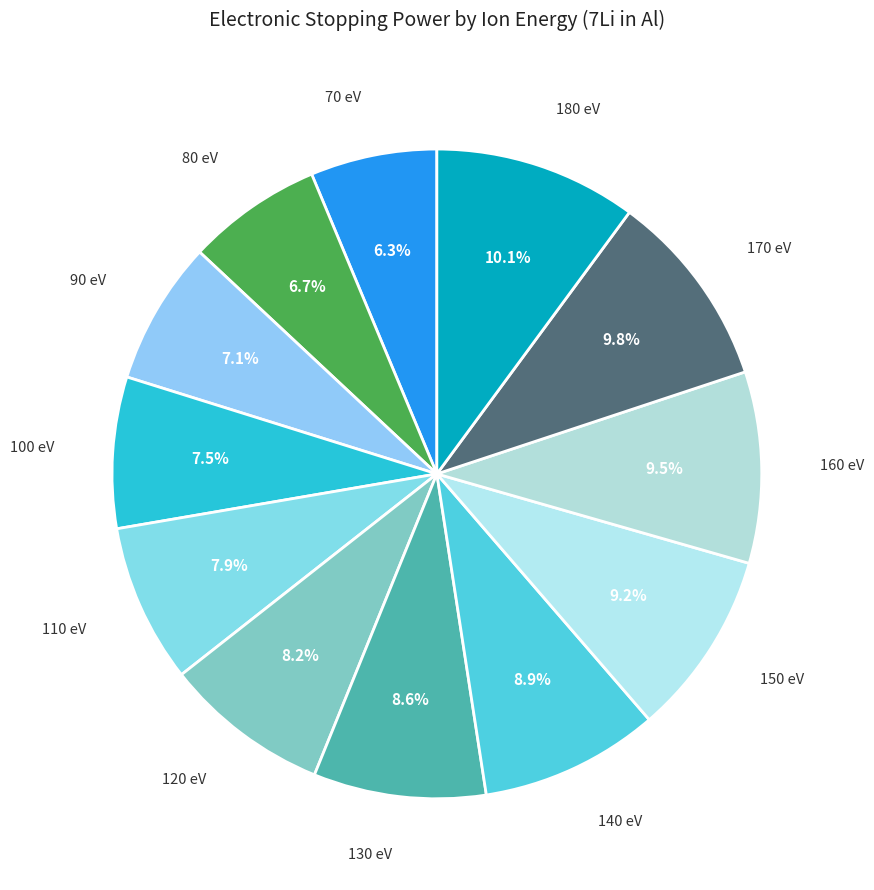

Is there any slice that represents more than half of the pie?

No